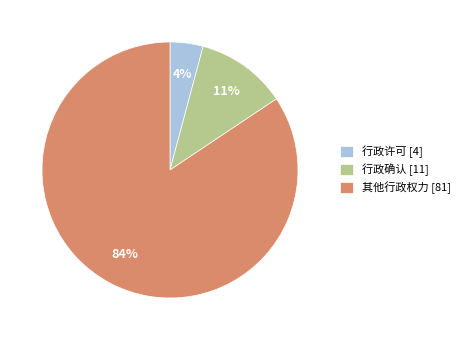

True or false: 行政许可 accounts for 4% of the total.

True